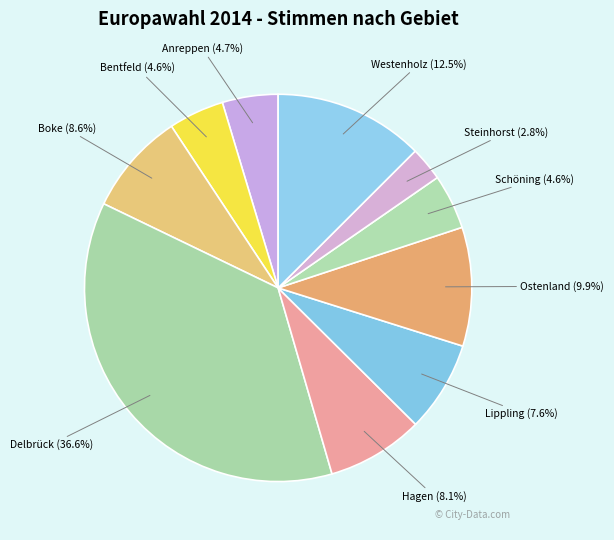

What percentage is the Ostenland slice, to the nearest percent?

10%